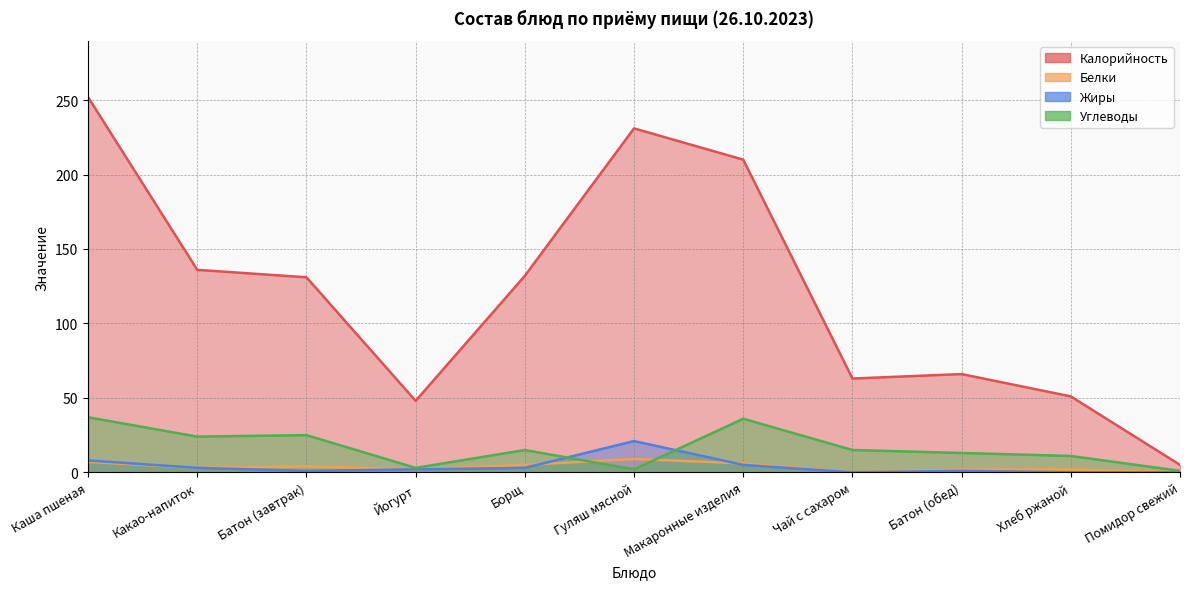

What is the difference between the maximum and minimum values in the Углеводы series?

36